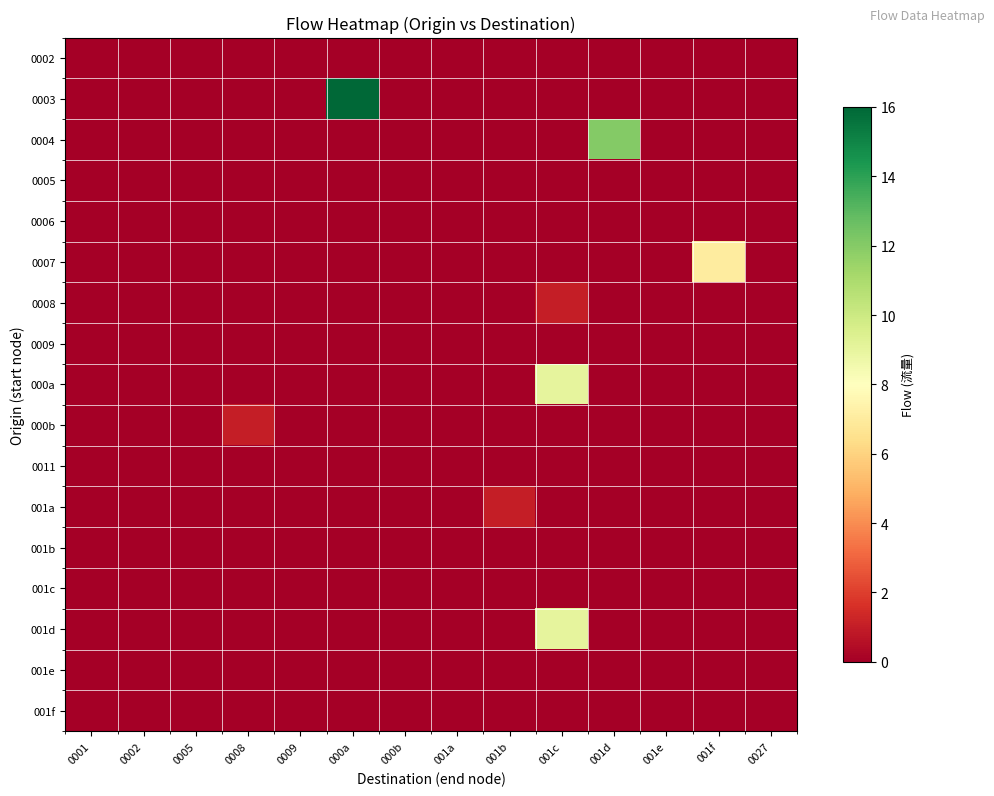

What is the total value across all series at 001c?

19